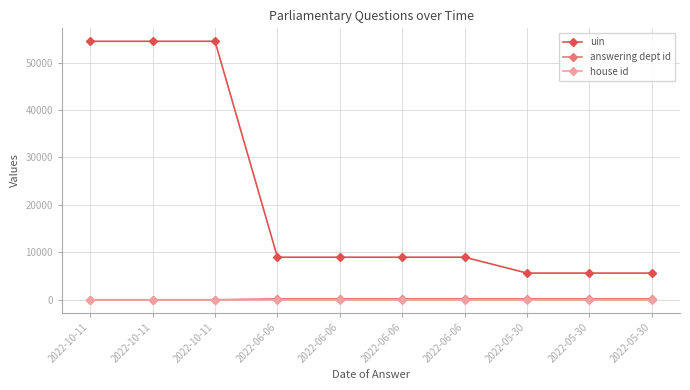

Does the chart have visible grid lines?

Yes